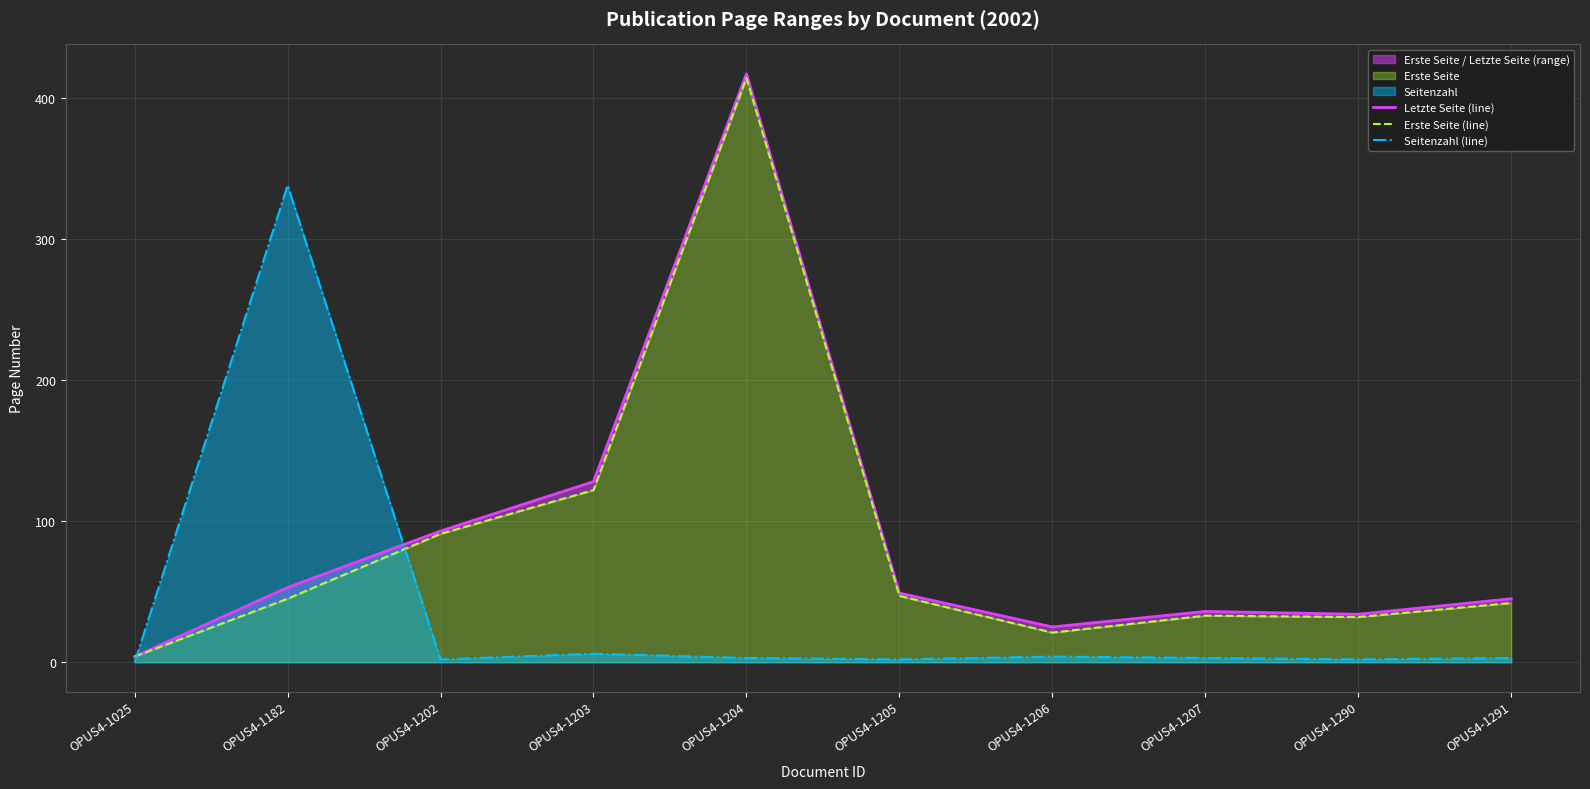

How many lines are shown in the chart?

3